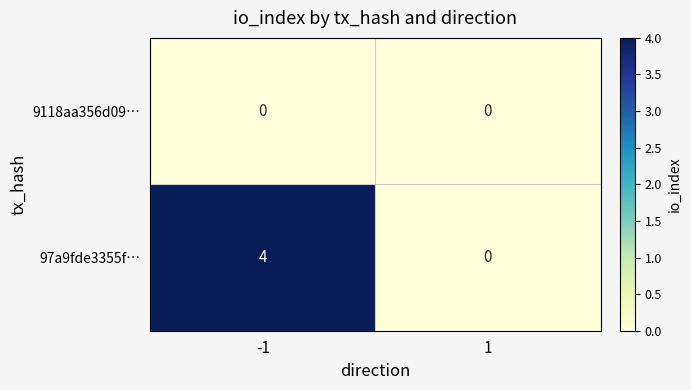

The value of 9118aa356d09… at -1 is 0. True or false?

True